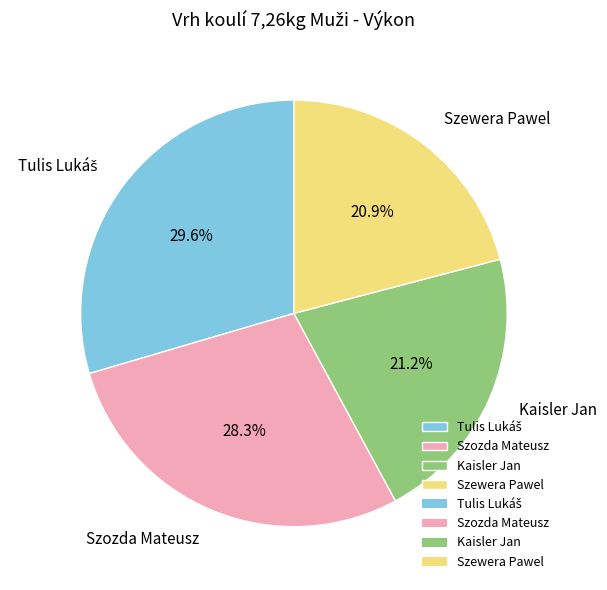

How many segments does this pie chart have?

4